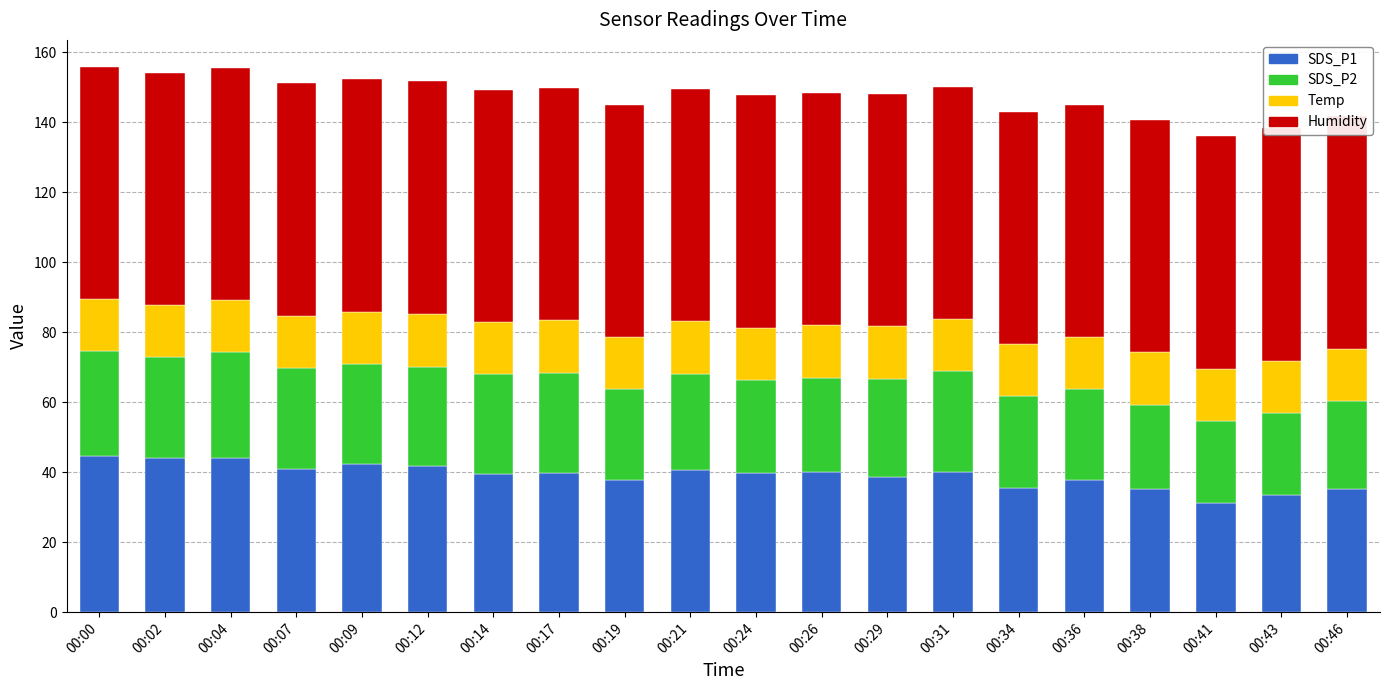

What is the average value of the SDS_P1 series?

39.1